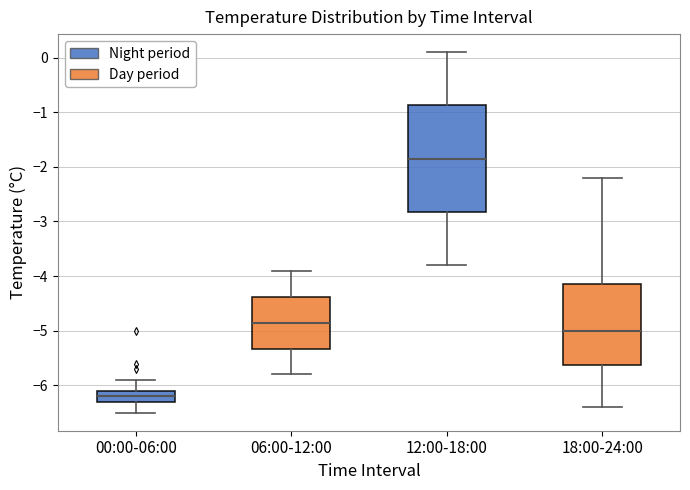

Comparing the boxes themselves (not the whiskers), which one is the tallest?

12:00-18:00